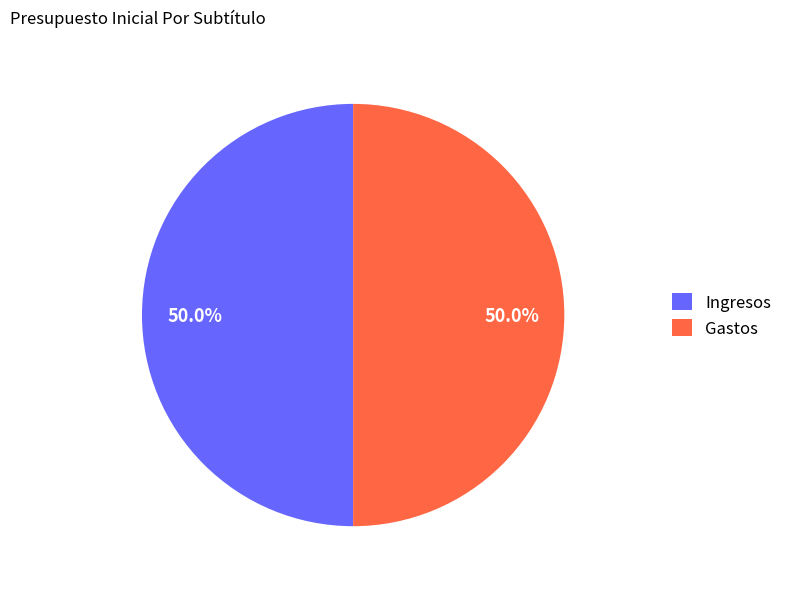

Approximately how many times larger is the value at Ingresos compared to Gastos?

1.0